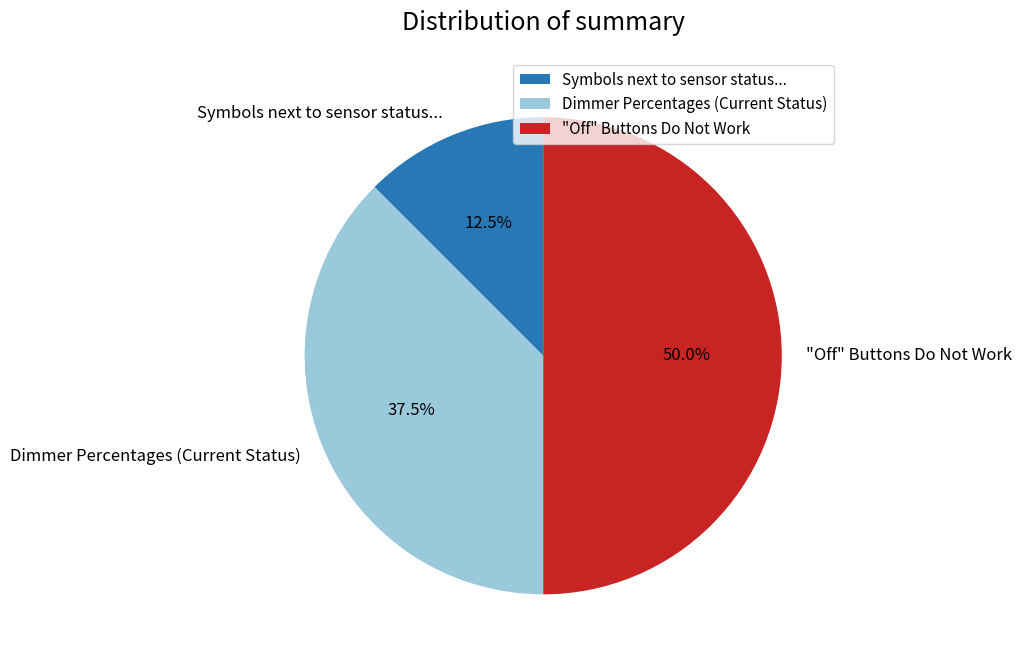

What is the largest slice in the pie chart?

"Off" Buttons Do Not Work